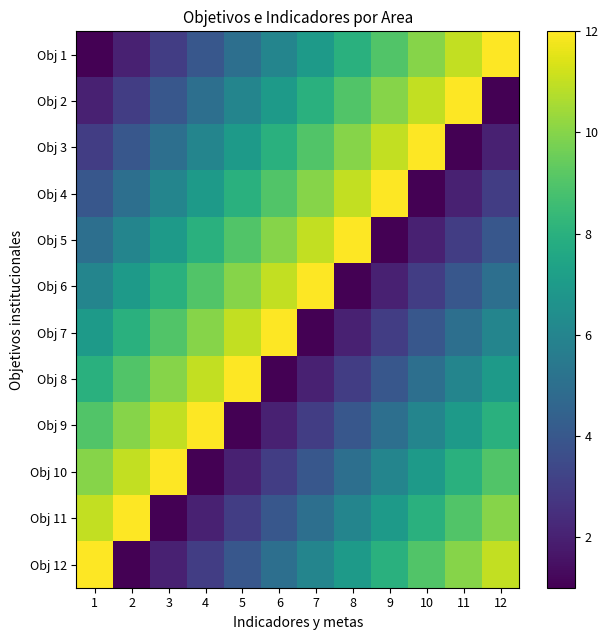

Which series has the largest total across all categories?

Obj 1